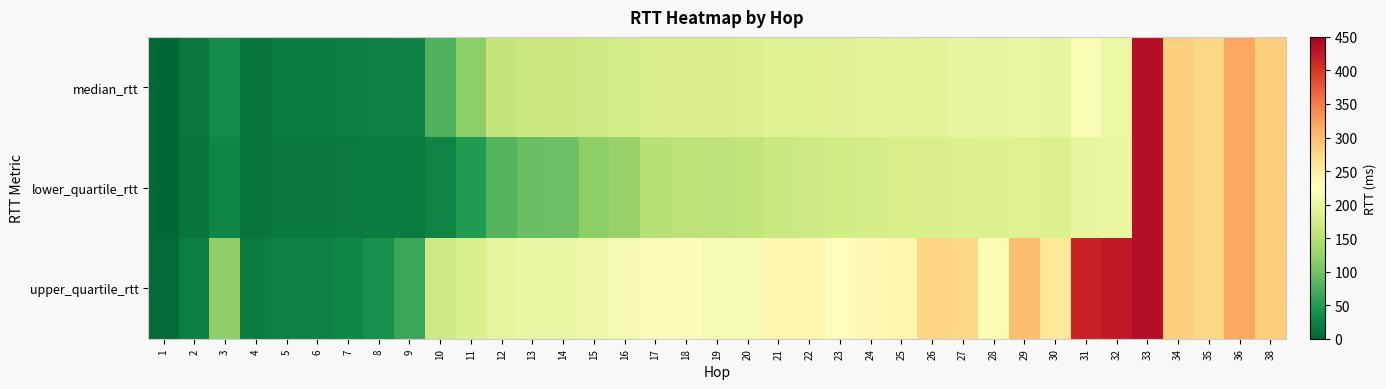

Reading left to right, list all the values displayed in this chart.

median_rtt: 1=1.5	2=16.0	3=35.8	4=15.5	5=20.4	6=19.6	7=22.0	8=24.3	9=24.8	10=77.1	11=119.5	12=160.5	13=167.5	14=167.6	15=172.1	16=175.0	17=180.2	18=181.0	19=179.5	20=181.9	21=186.5	22=187.3	23=189.7	24=192.9	25=190.6	26=192.3	27=198.4	28=196.1	29=201.4	30=195.3	31=219.0	32=203.8	33=435.4	34=284.6	35=277.1	36=319.1	38=285.1
lower_quartile_rtt: 1=0.8	2=13.0	3=29.7	4=12.7	5=17.2	6=16.7	7=18.4	8=19.4	9=19.4	10=27.7	11=49.7	12=79.7	13=94.4	14=96.4	15=119.3	16=125.6	17=150.3	18=155.4	19=157.5	20=159.1	21=166.4	22=170.5	23=173.7	24=176.7	25=178.4	26=181.0	27=184.4	28=186.2	29=186.5	30=181.9	31=197.1	32=200.3	33=435.4	34=284.6	35=277.1	36=319.1	38=285.1
upper_quartile_rtt: 1=3.8	2=21.5	3=120.9	4=20.4	5=25.4	6=24.4	7=28.8	8=39.9	9=64.5	10=168.8	11=180.9	12=193.7	13=200.7	14=200.8	15=204.2	16=211.8	17=220.2	18=220.3	19=215.8	20=216.0	21=239.3	22=239.0	23=228.4	24=236.5	25=240.3	26=280.2	27=276.5	28=216.8	29=298.9	30=258.5	31=417.6	32=423.9	33=435.4	34=284.6	35=277.1	36=319.1	38=285.1